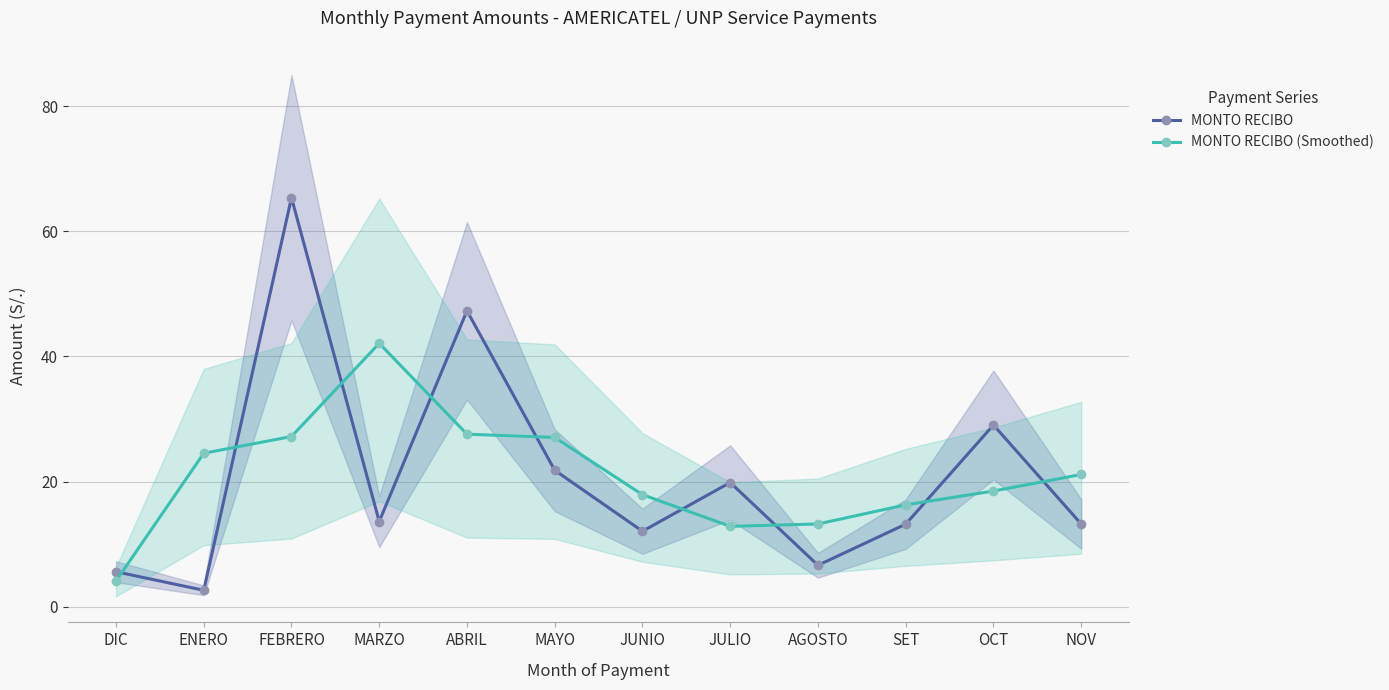

True or false: MONTO RECIBO (Smoothed) has a value of 42.1 at MARZO.

True